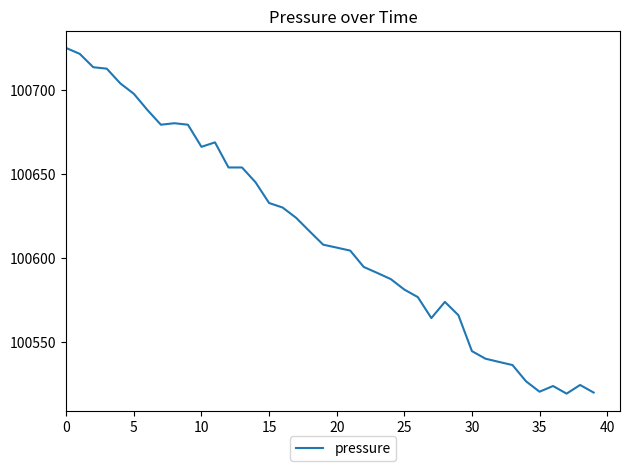

What is the difference between the maximum and minimum values?

205.5